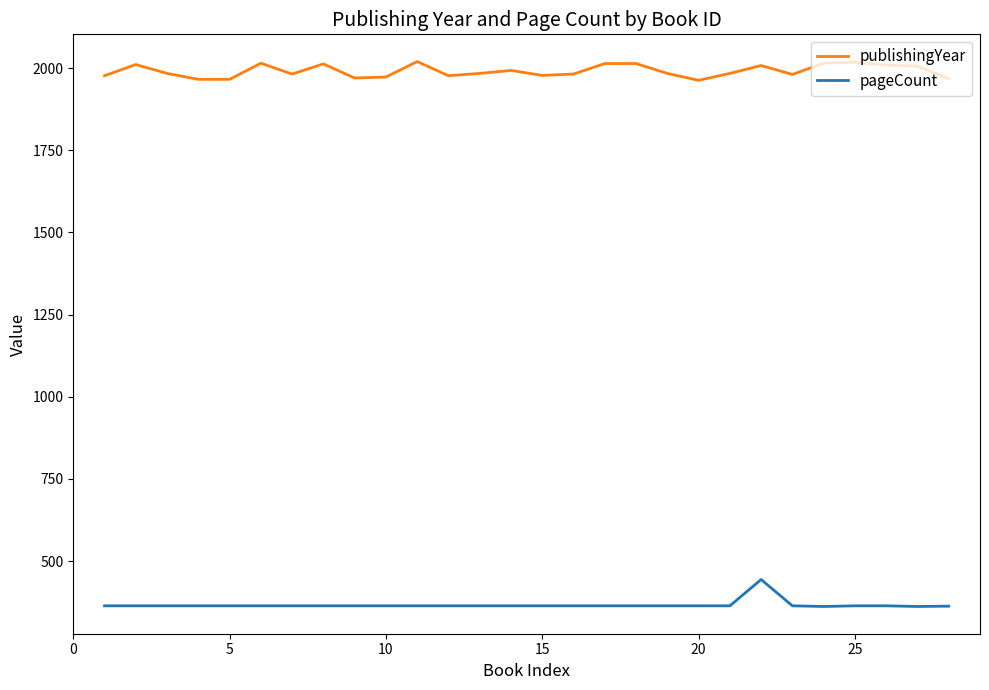

True or false: pageCount and publishingYear intersect in this chart.

False